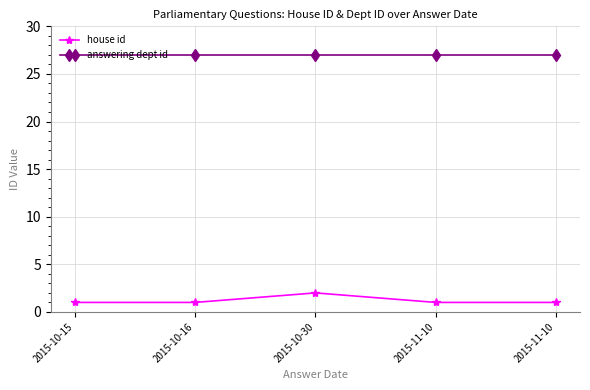

How many distinct data groups are displayed?

2